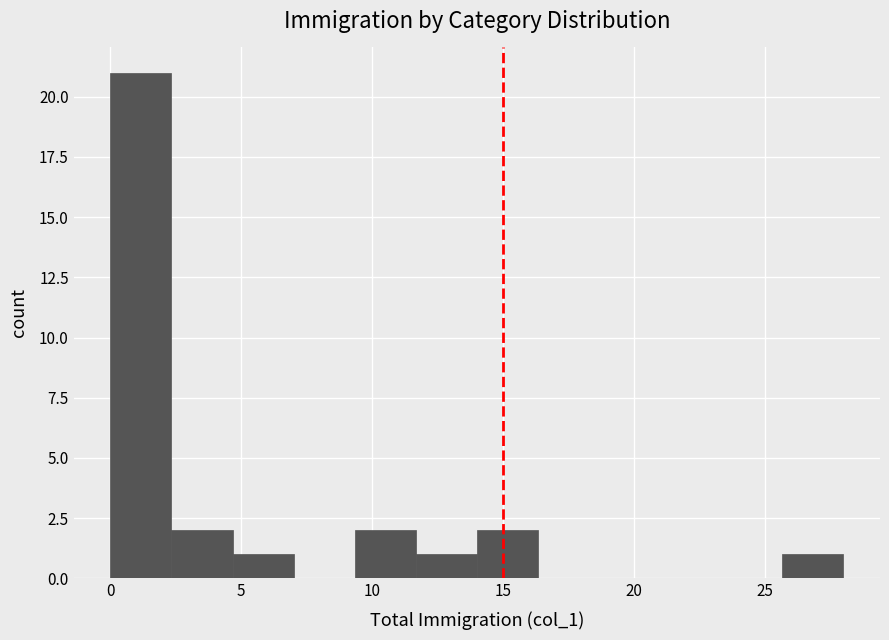

Which range on the x-axis has the tallest bar?

0.0 to 2.5